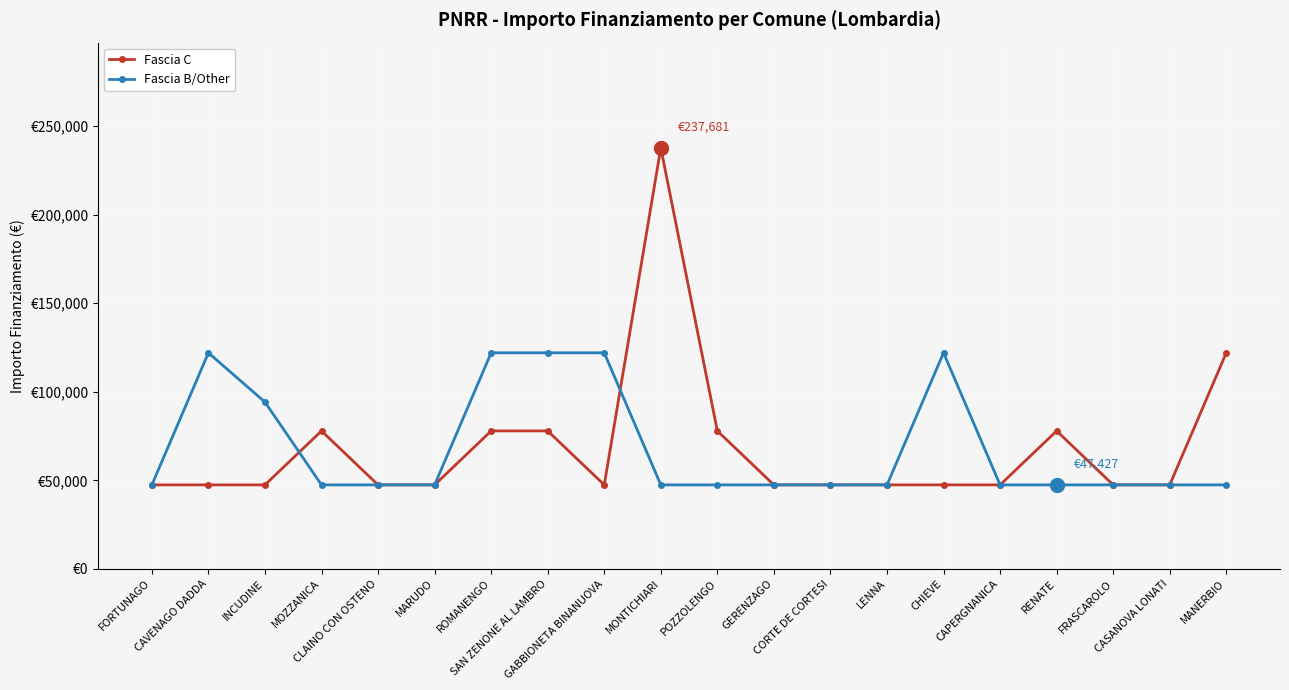

Rank the series at FRASCAROLO from highest to lowest value.

Fascia C, Fascia B/Other